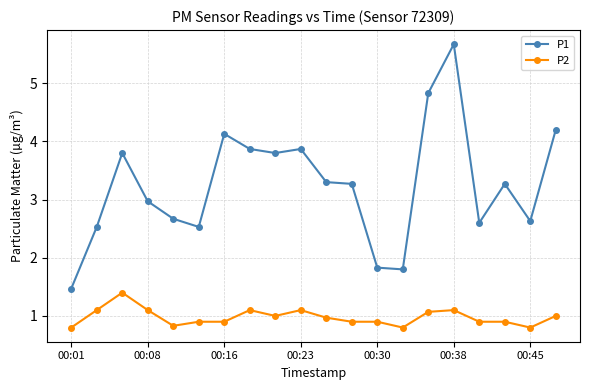

How many distinct data groups are displayed?

2